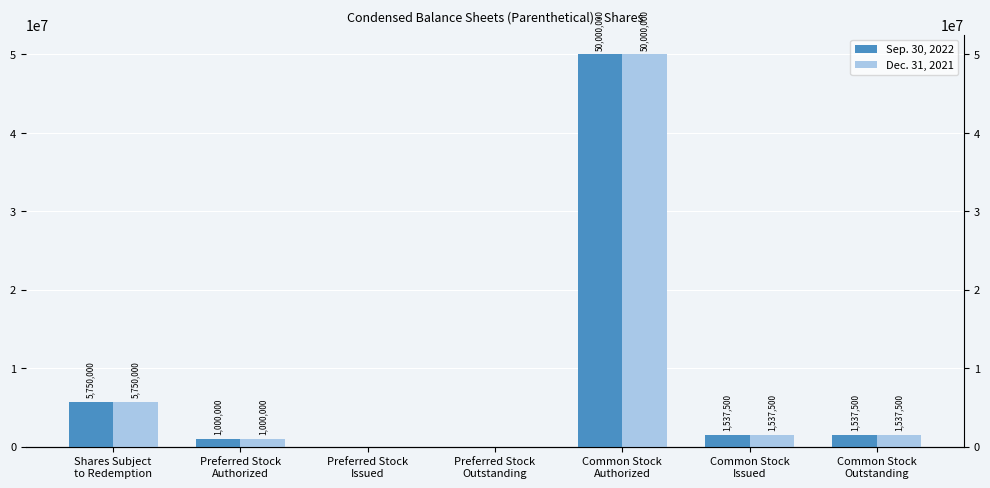

Reading right to left, transcribe all the data shown in this chart.

Sep. 30, 2022: 1537500	1537500	50000000	0	0	1000000	5750000
Dec. 31, 2021: 1537500	1537500	50000000	0	0	1000000	5750000